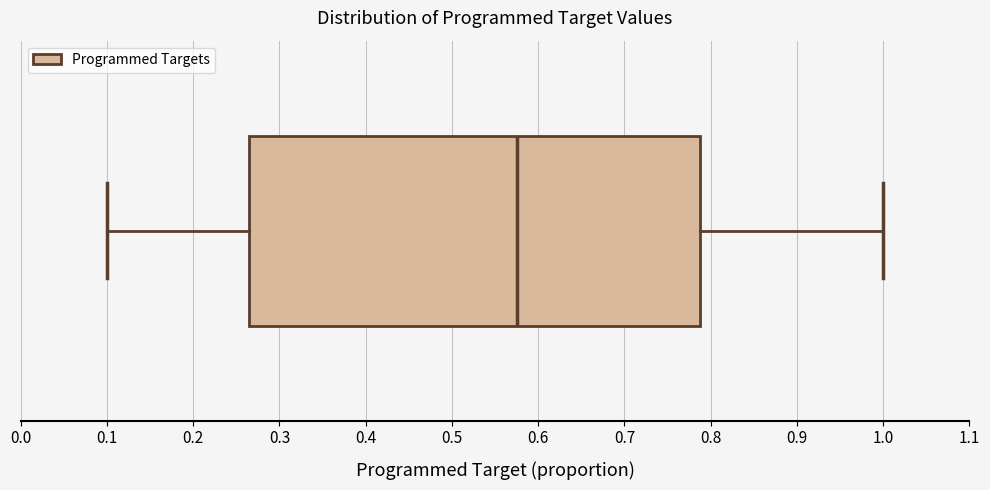

Transcribe this box plot: give where the median line is, the range the box spans, and where the two whiskers end, as read against the x-axis. The values are not printed on the chart, so give them approximately, as read against the axis.

median 0.58, box 0.27 to 0.79, whiskers 0.10 to 1.00